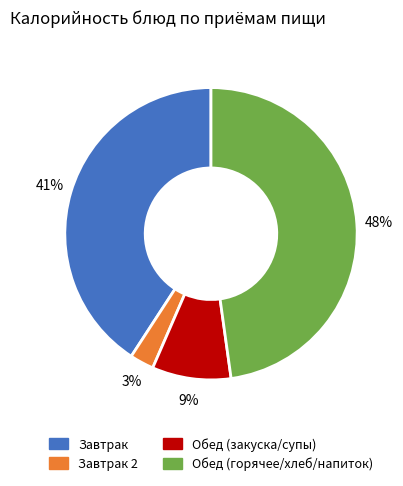

Does any single category account for the majority?

No